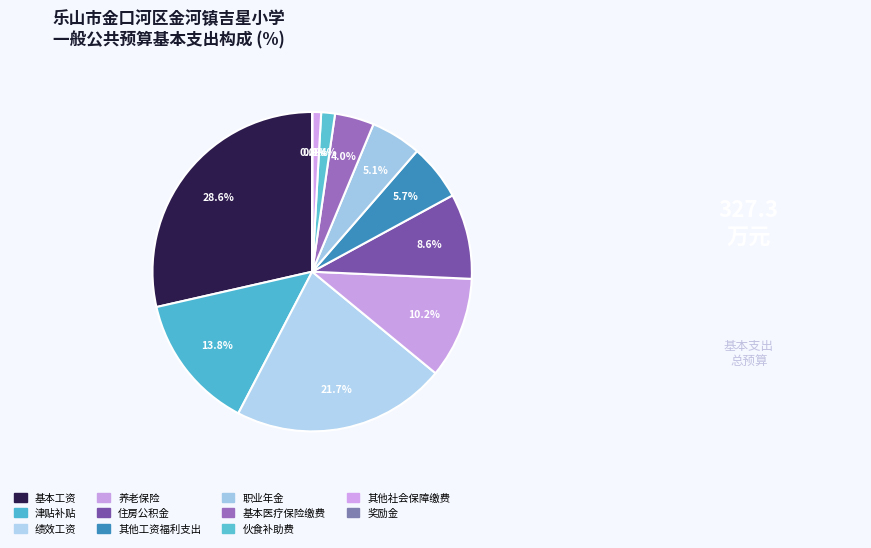

Do 住房公积金 and 其他社会保障缴费 together represent more than half of the pie?

No